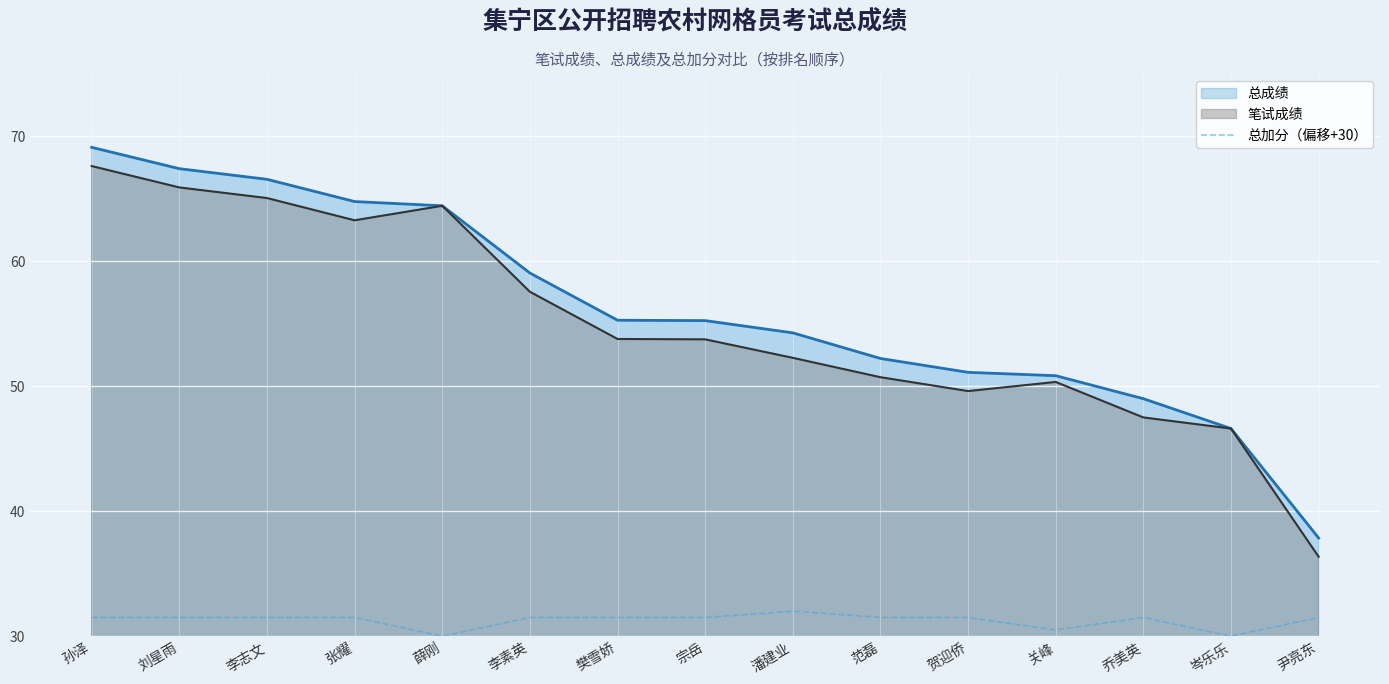

Is it true that the value at 孙泽 is 31.5?

True